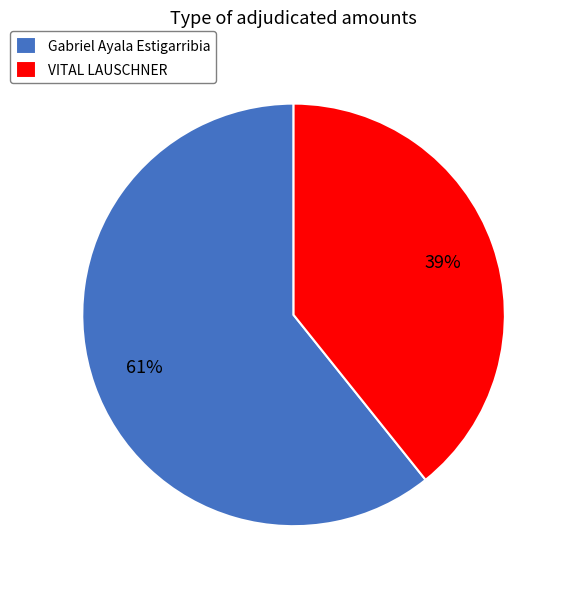

To the nearest percent, what is the average slice percentage?

50%